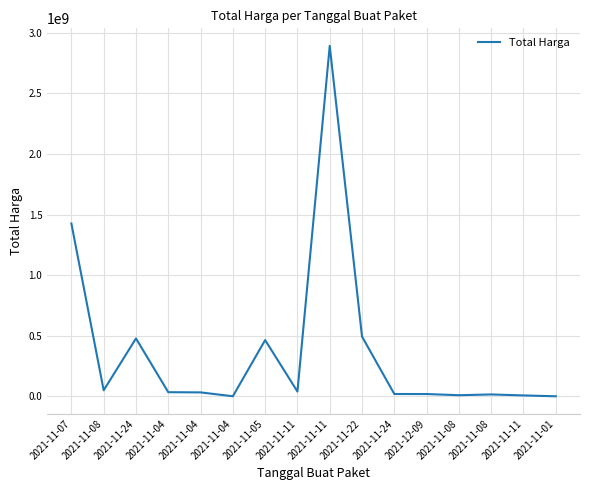

How many lines are shown in the chart?

1